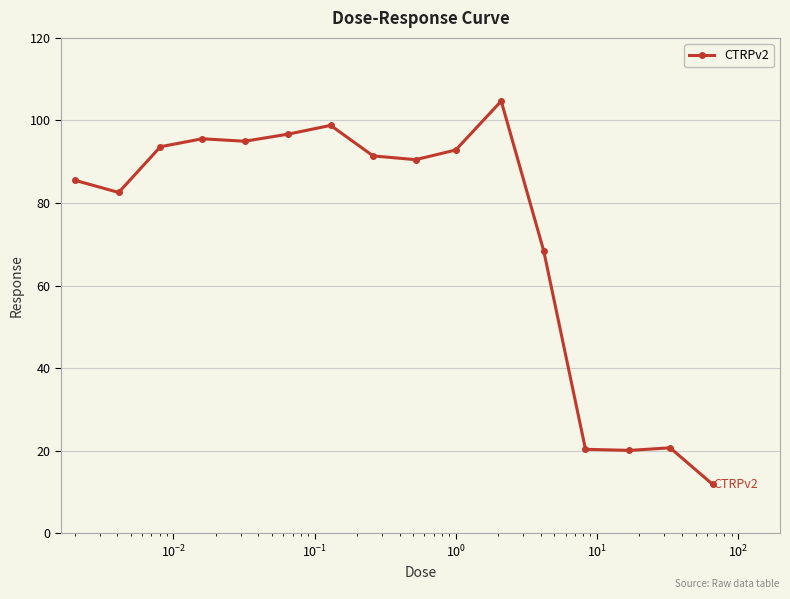

True or false: the data has more than 0 interior local peaks.

True